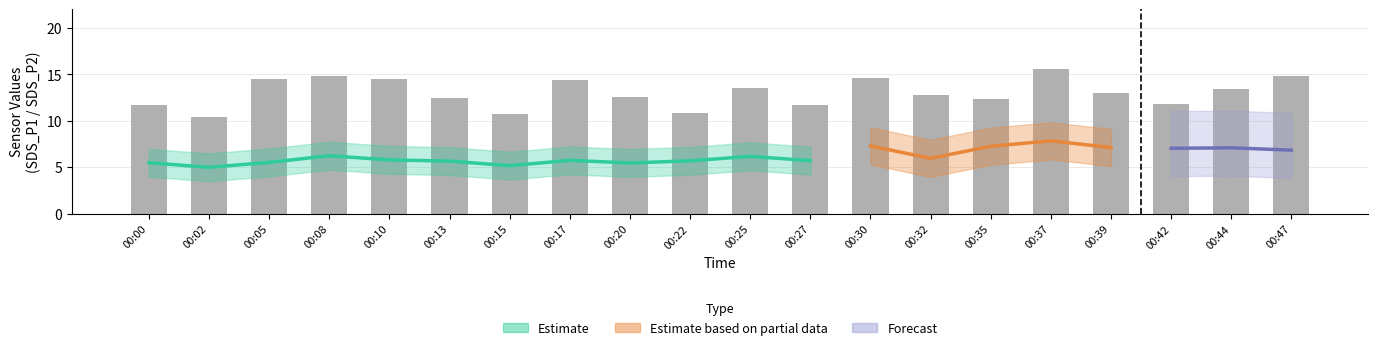

Reading left to right, transcribe all the data shown in this chart.

00:00=11.8	00:02=10.4	00:05=14.5	00:08=14.8	00:10=14.5	00:13=12.4	00:15=10.8	00:17=14.4	00:20=12.6	00:22=10.9	00:25=13.6	00:27=11.7	00:30=14.6	00:32=12.8	00:35=12.4	00:37=15.6	00:39=12.9	00:42=11.8	00:44=13.4	00:47=14.8